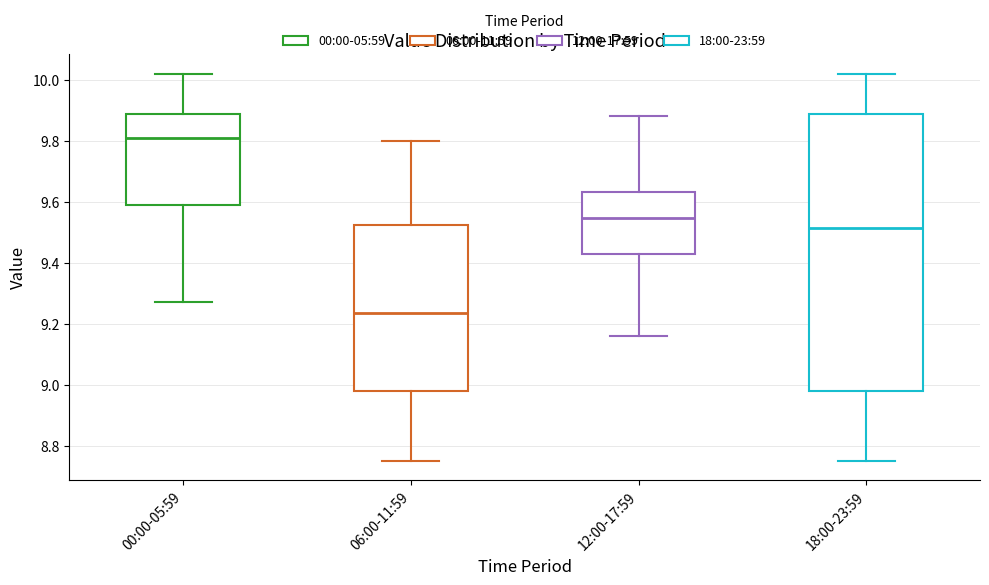

Which box's median line is the lowest?

06:00-11:59